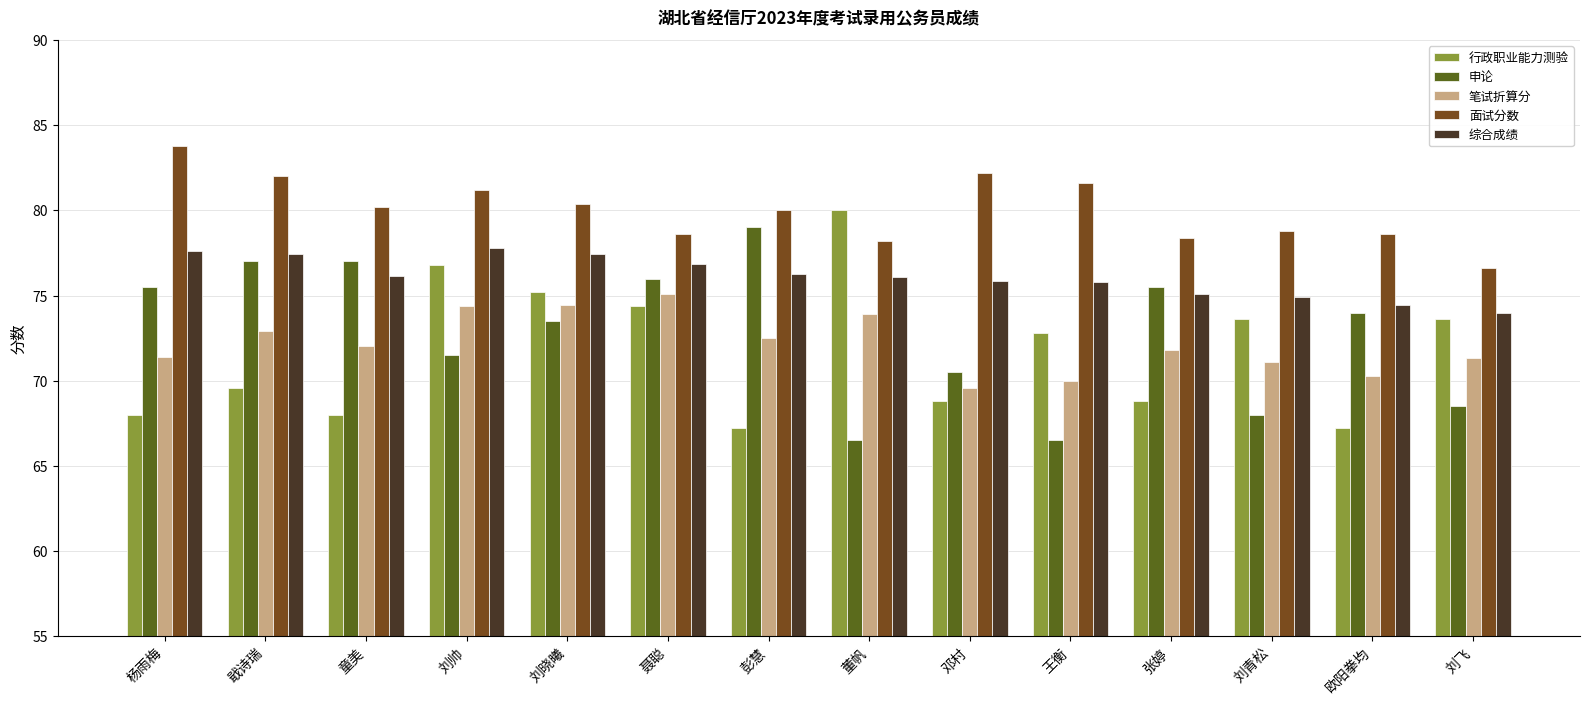

What is the difference between the highest and lowest values at 聂聪?

4.2